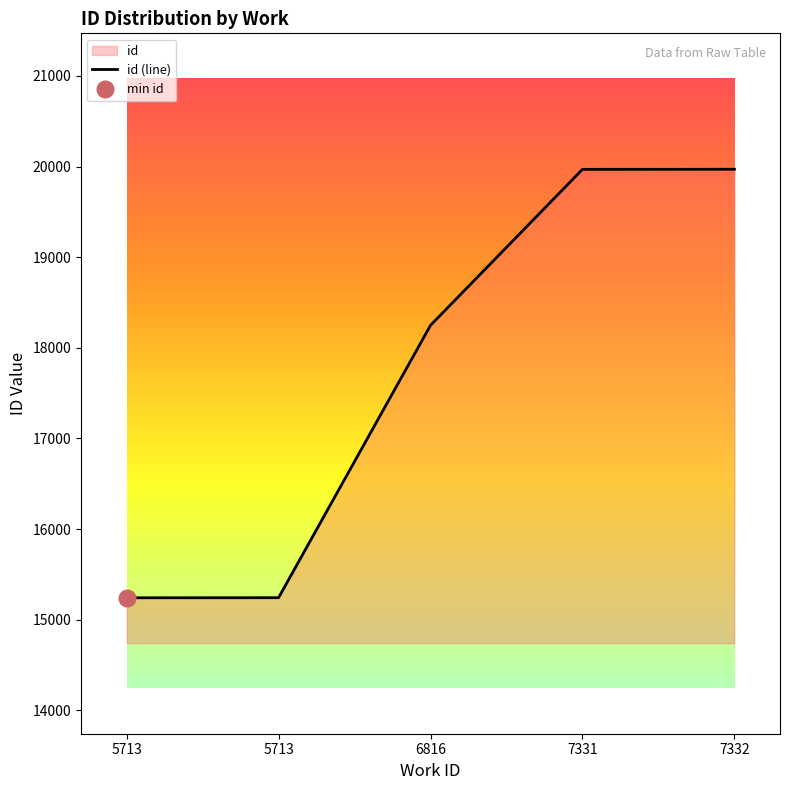

What is the change in value from 6816 to 7332?

+1722